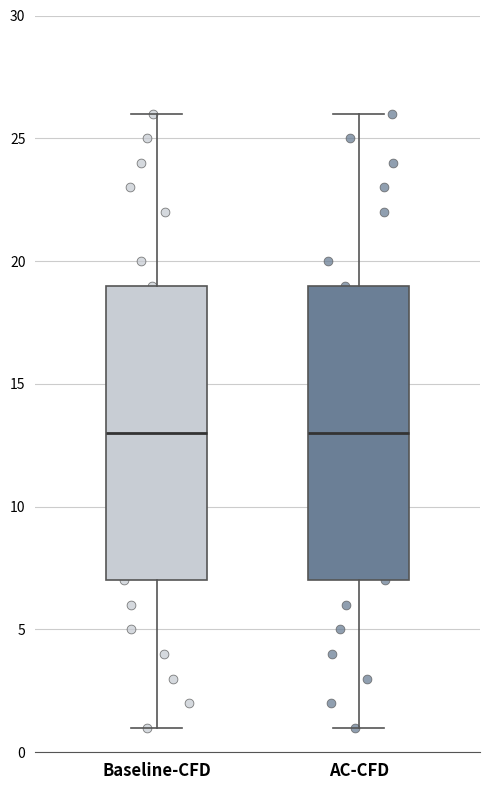

Where does the median line of the box for Baseline-CFD sit on the y-axis? The values are not printed on the chart, so give them approximately, as read against the axis.

13